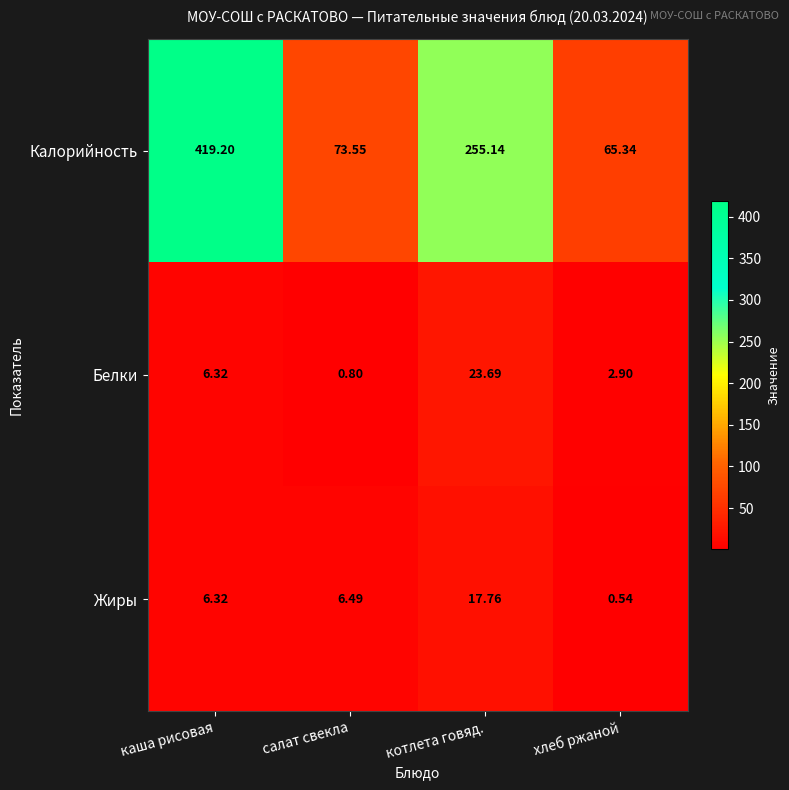

Where does the Белки series first go above 6?

каша рисовая